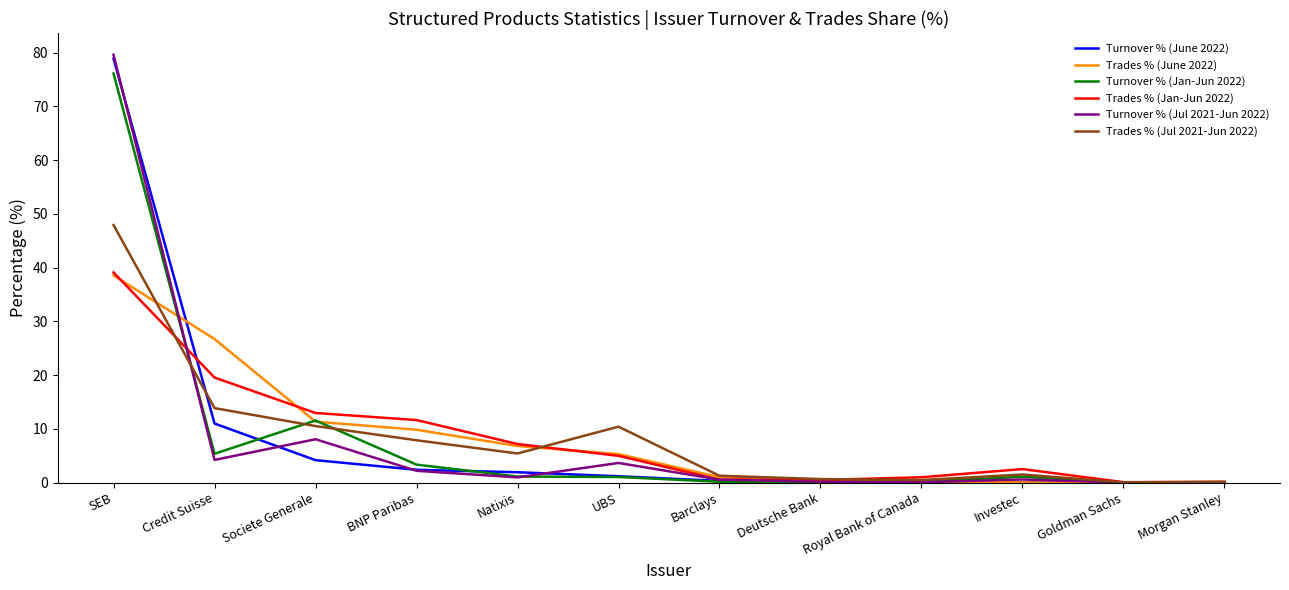

Which category has the highest value in the Trades % (Jan-Jun 2022) series?

SEB